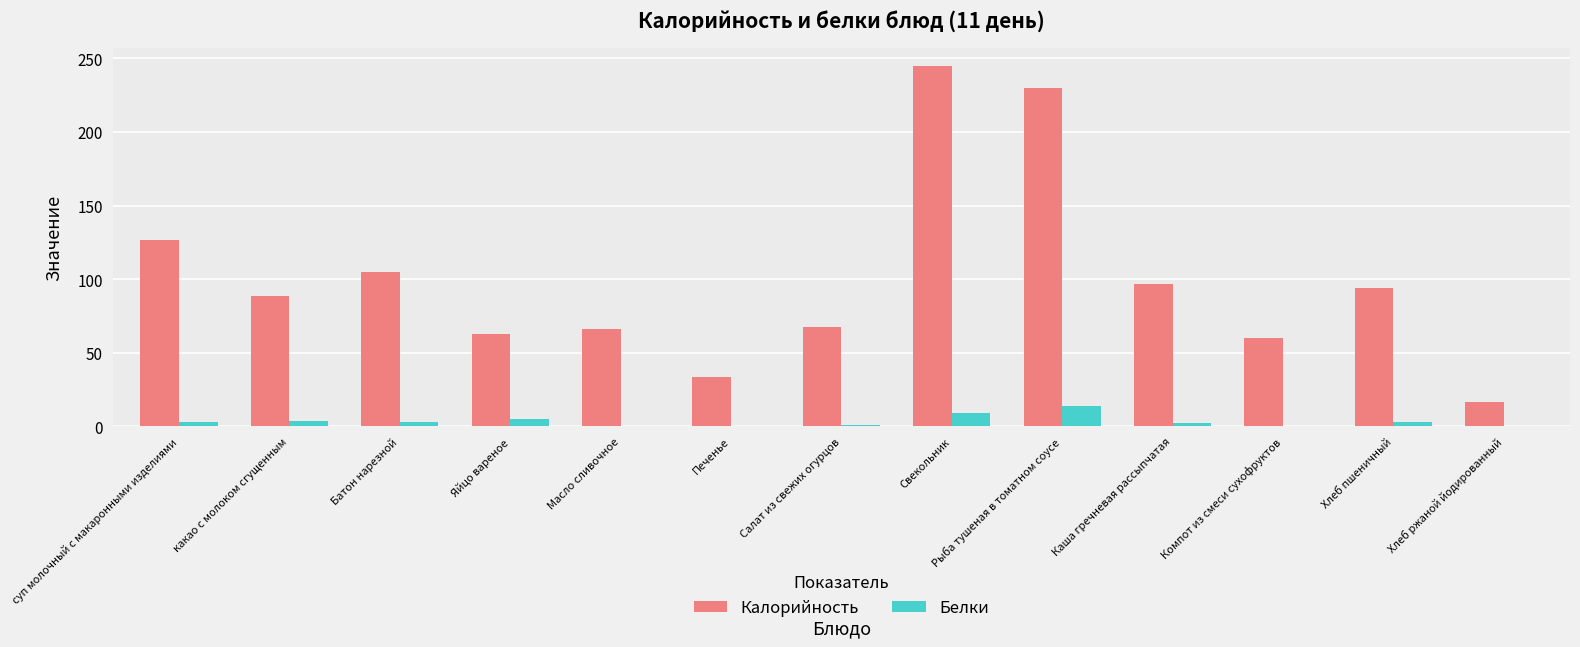

What is the greatest value displayed?

245.1